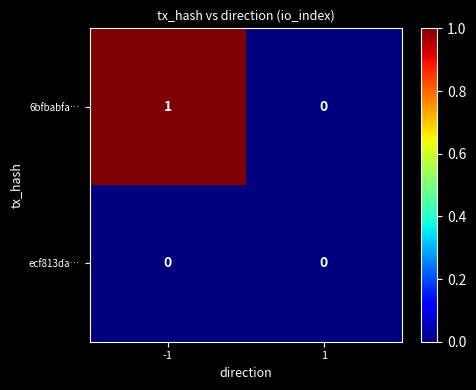

Which series has the largest range (max minus min)?

6bfbabfa…